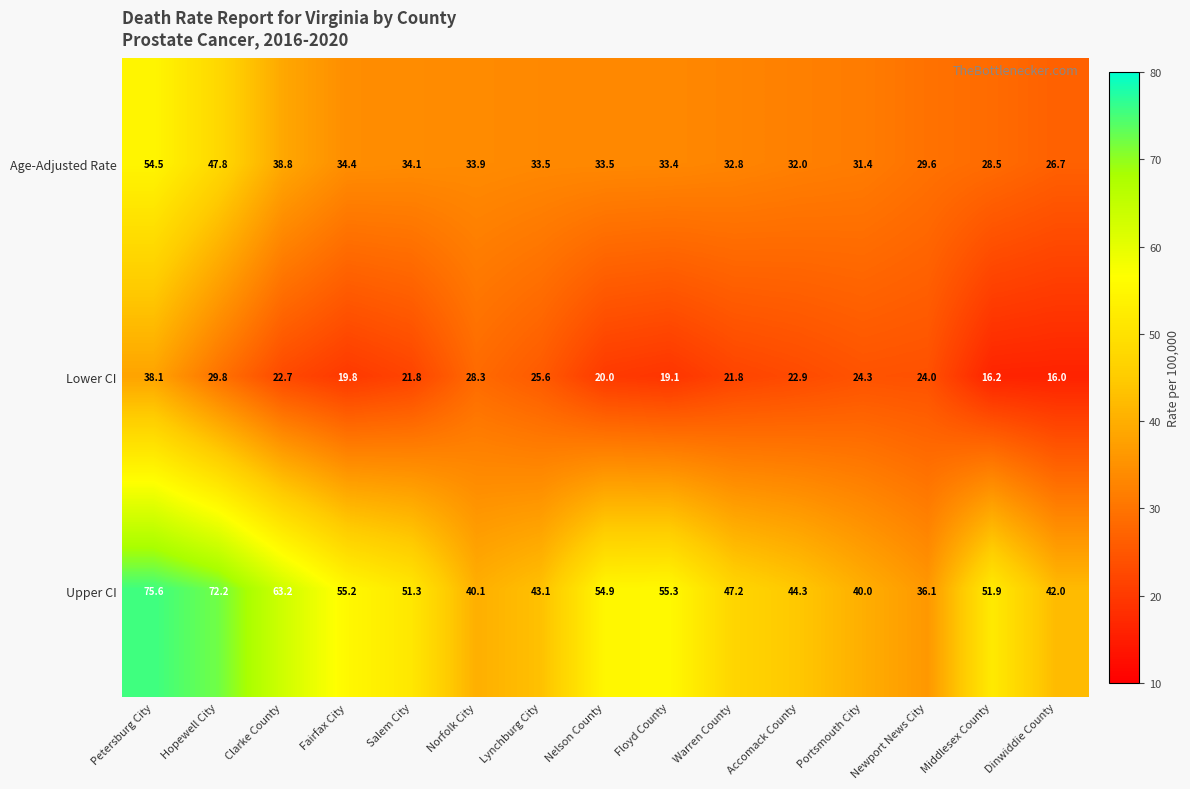

What is the difference between the maximum and minimum values in the Upper CI series?

39.5